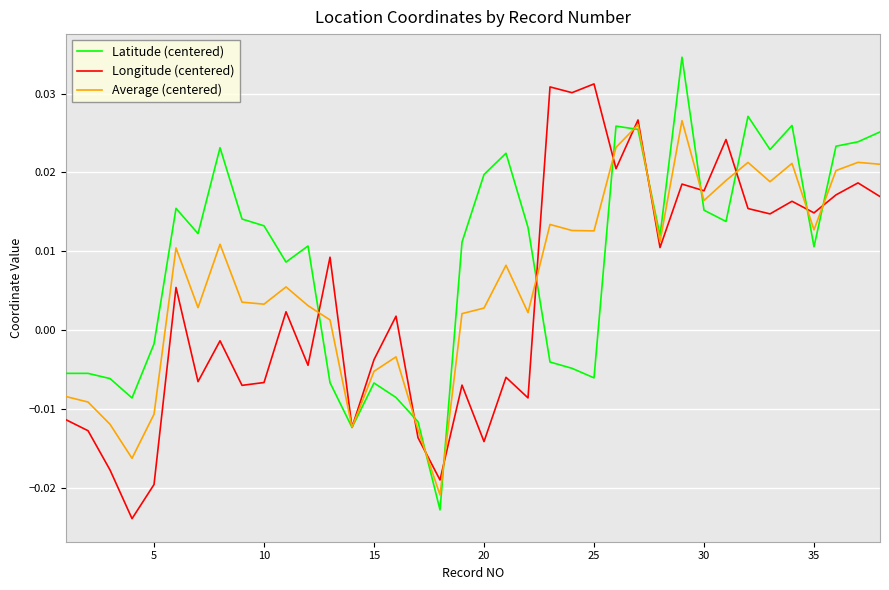

At how many categories does at least one series exceed 0?

29